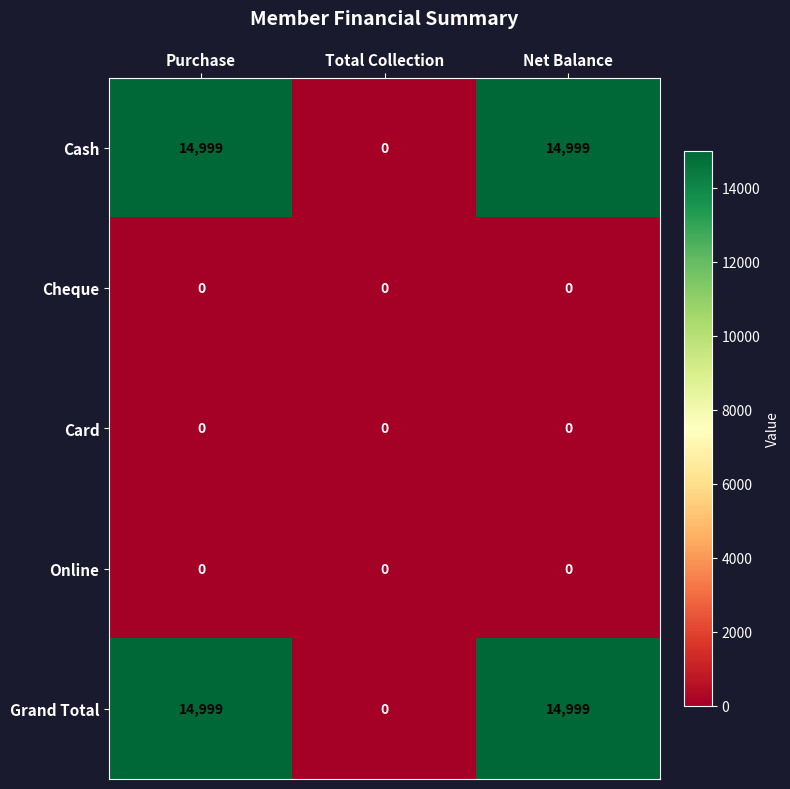

What is the total value across all series at Purchase?

29998